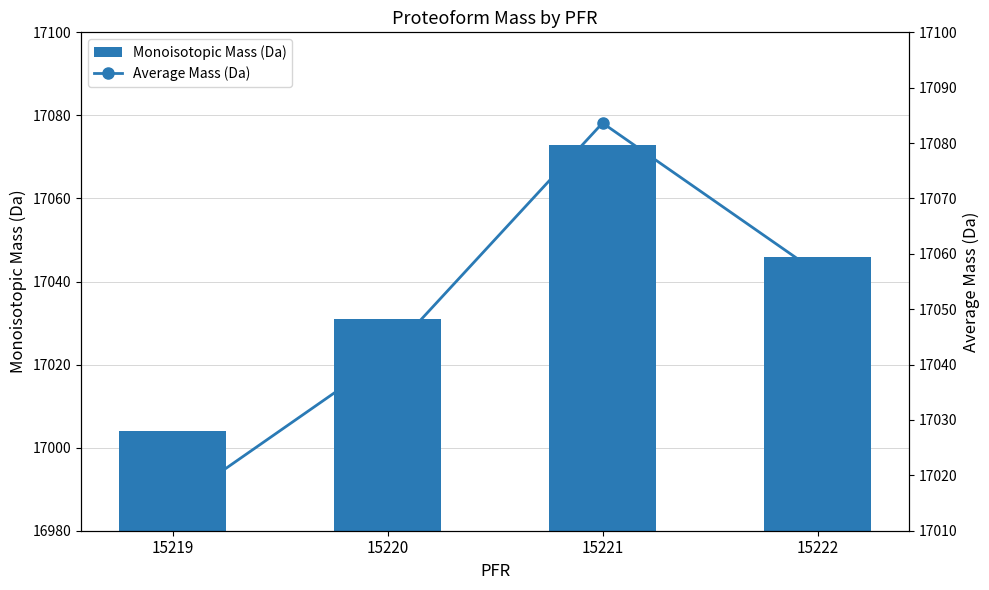

Which series has the largest range (max minus min)?

Average Mass (Da)